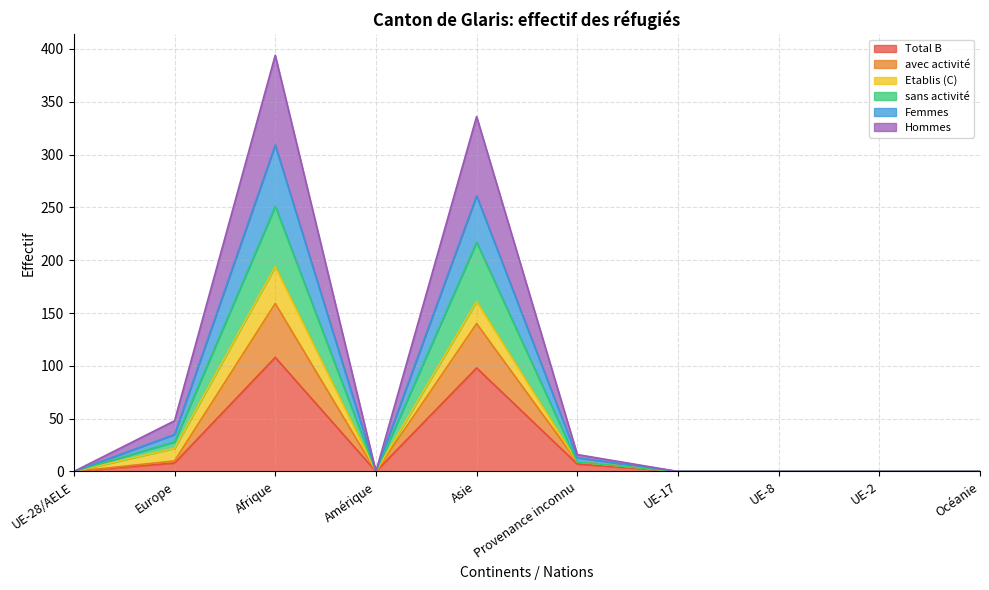

True or false: Hommes has more than 1 points higher than both neighbors.

True